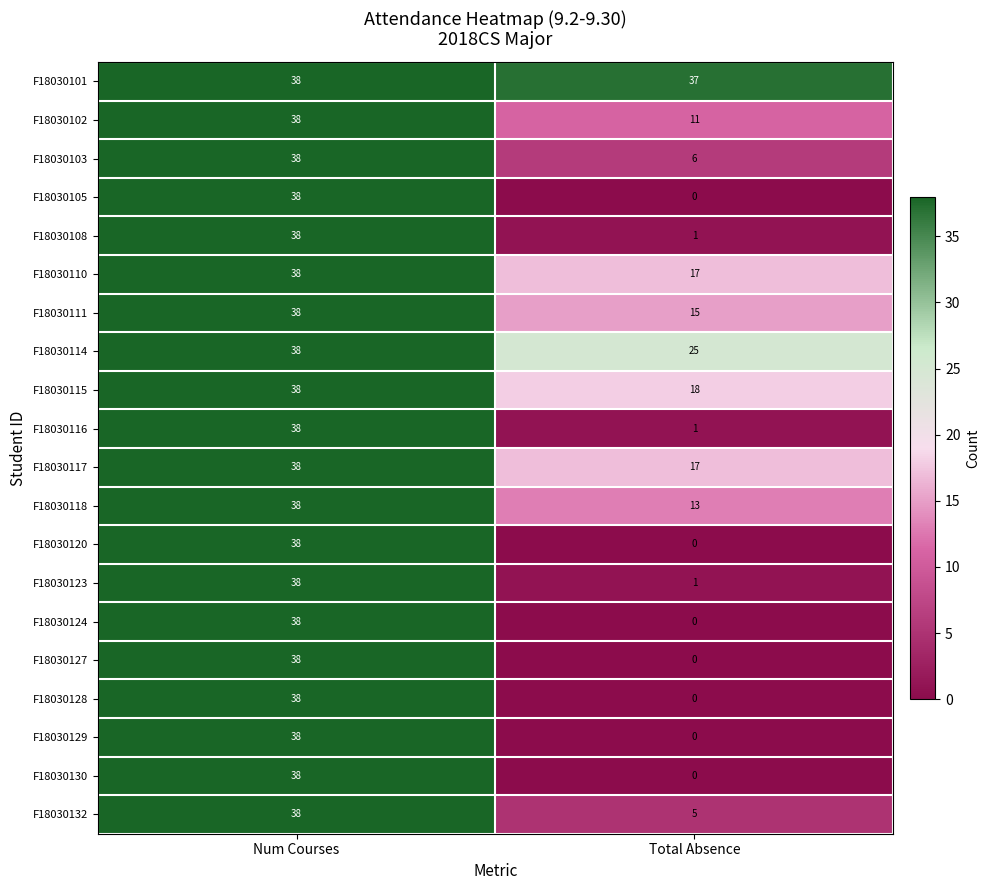

What value does the F18030132 series have at Num Courses, to the nearest 5?

40